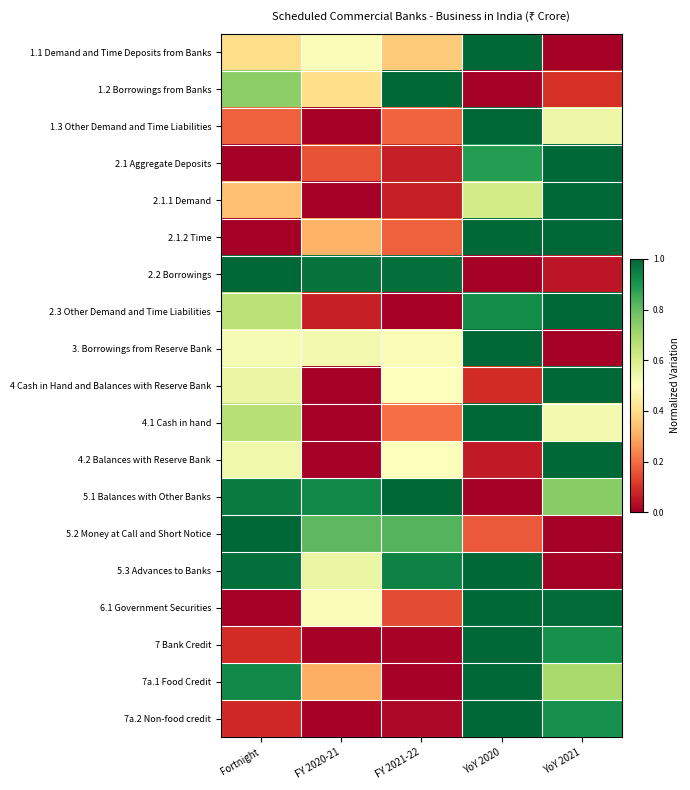

At which category is the sum across all series the highest?

YoY 2020